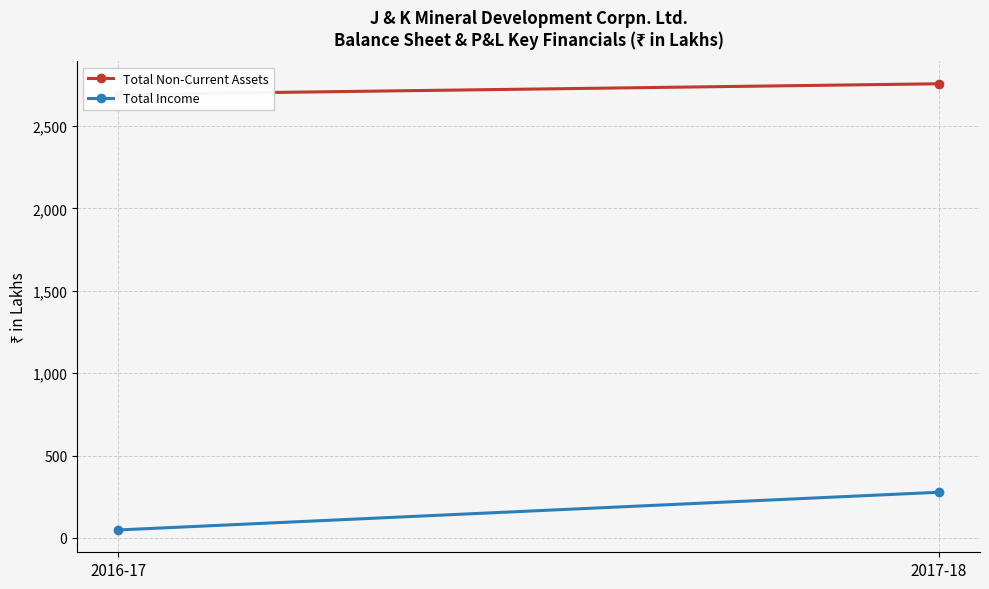

Which label corresponds to the smallest value in the chart?

2016-17